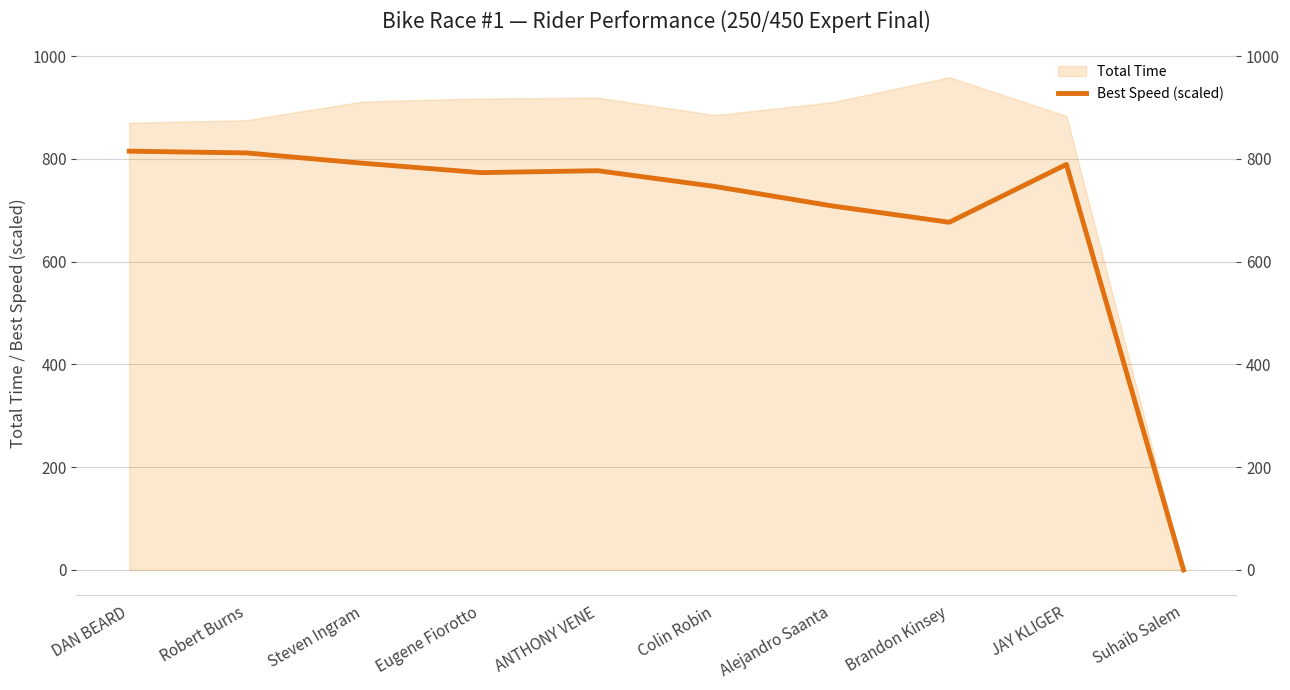

What is the label of the 5th point from the left?

ANTHONY VENE